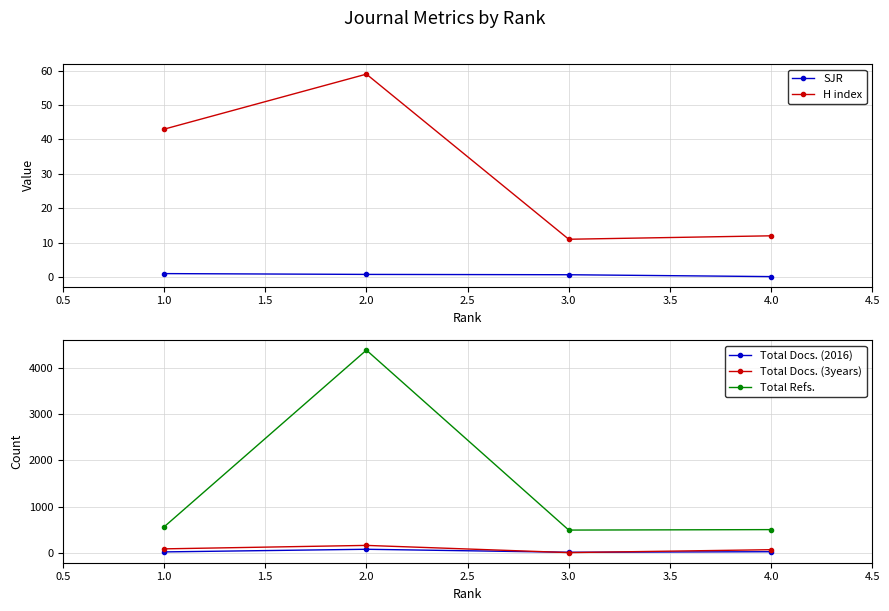

What is the value of the Total Docs. (3years) point at the 4th from the left?

65